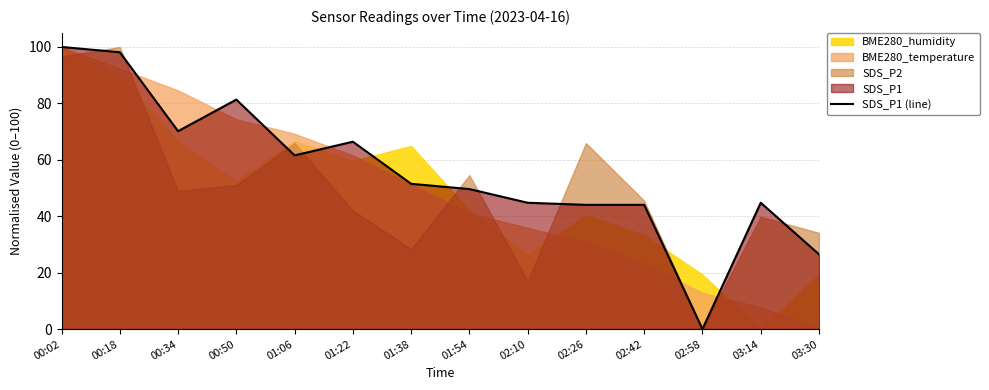

Which label corresponds to the largest value in the chart?

00:02